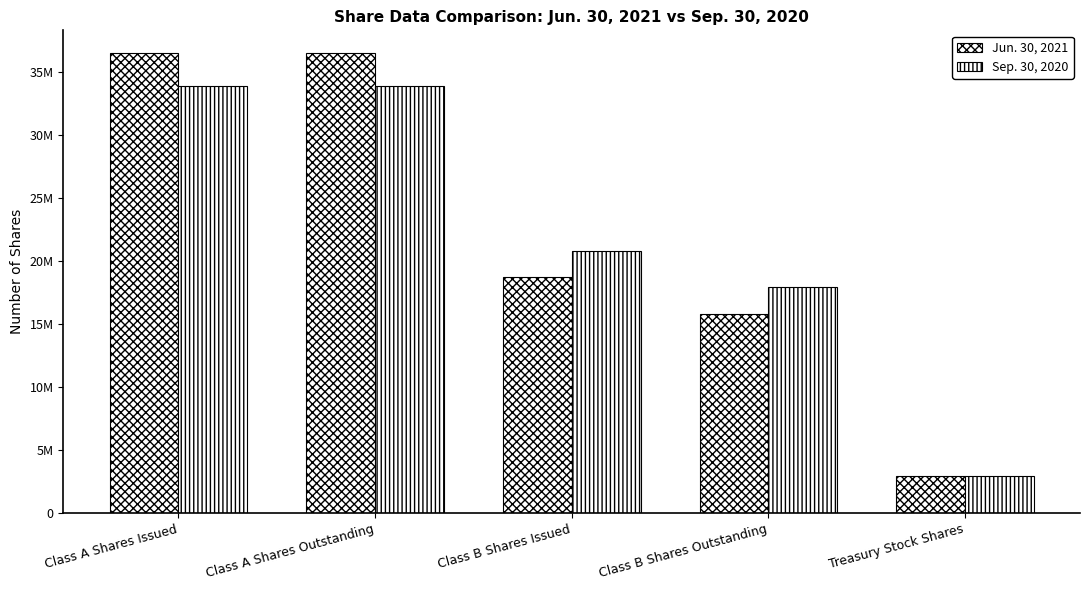

Does the chart contain any negative values?

No